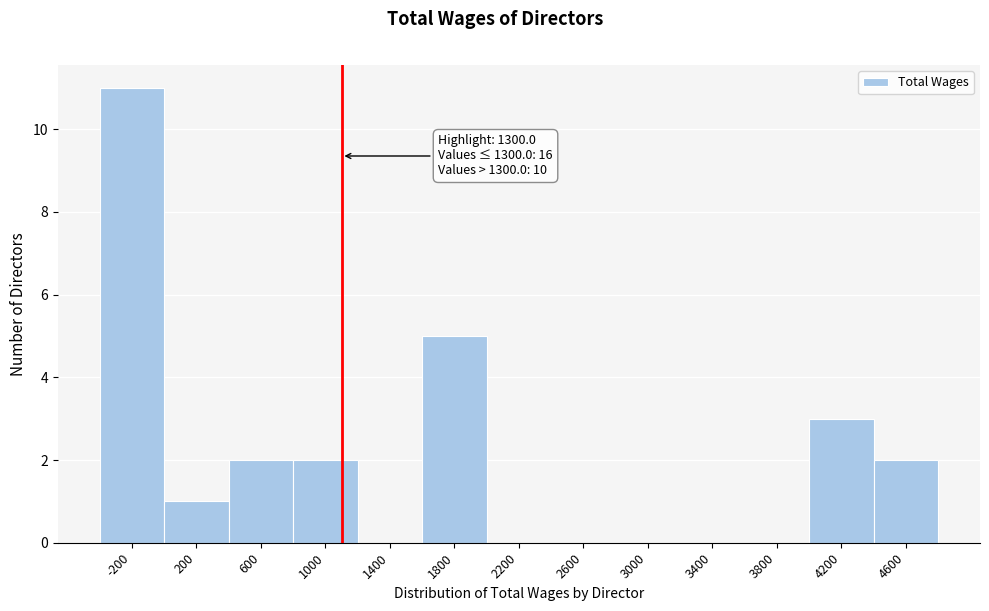

Reading right to left, transcribe all the data shown in this chart.

4600=2	4200=3	3800=0	3400=0	3000=0	2600=0	2200=0	1800=5	1400=0	1000=2	600=2	200=1	-200=11